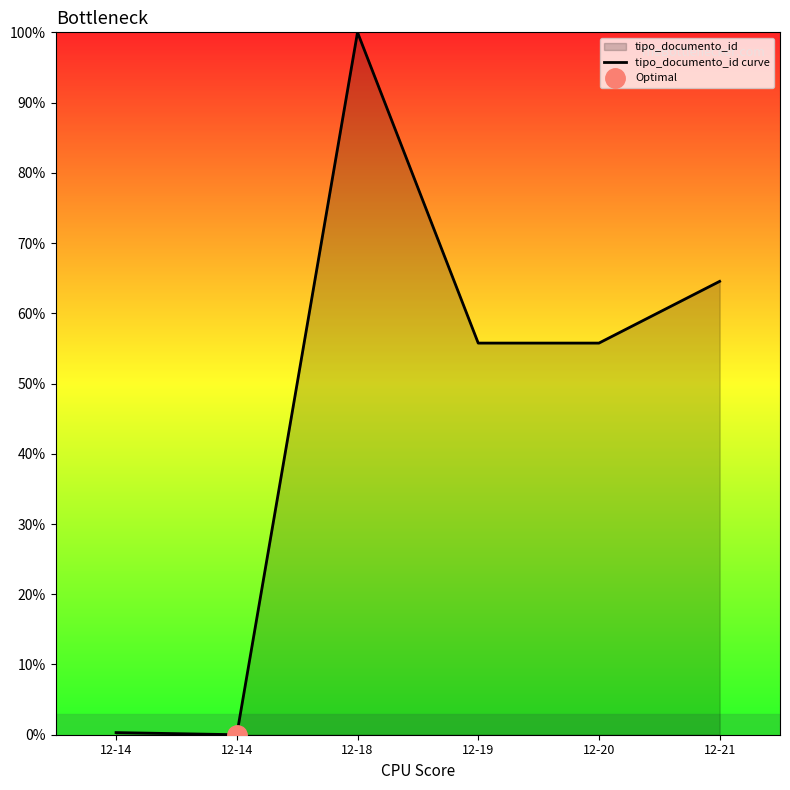

True or false: there are more than 1 points higher than both neighbors.

False